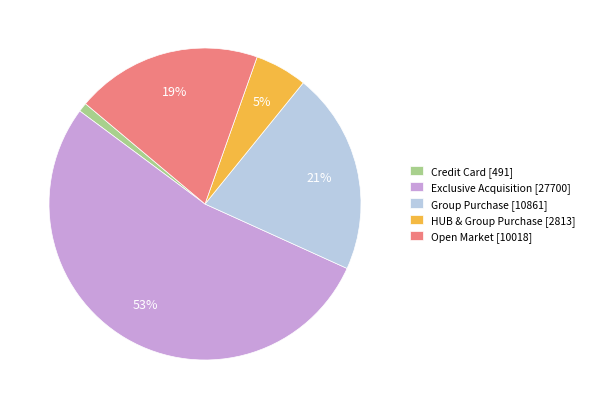

What is the largest slice in the pie chart?

Exclusive Acquisition [27700]